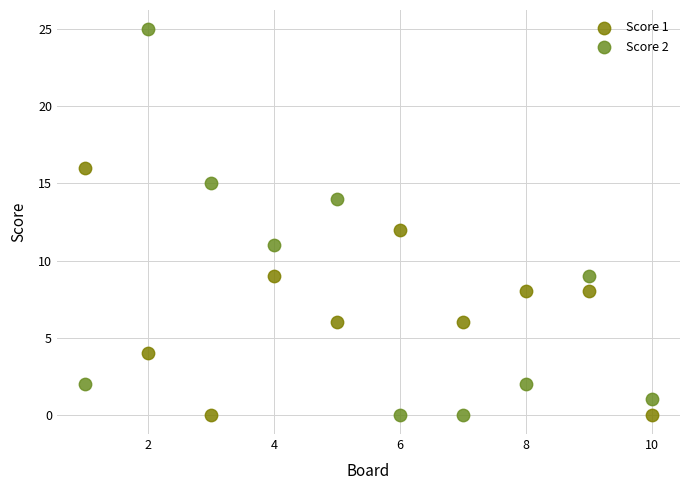

Which series has the widest spread of Y values?

Score 2